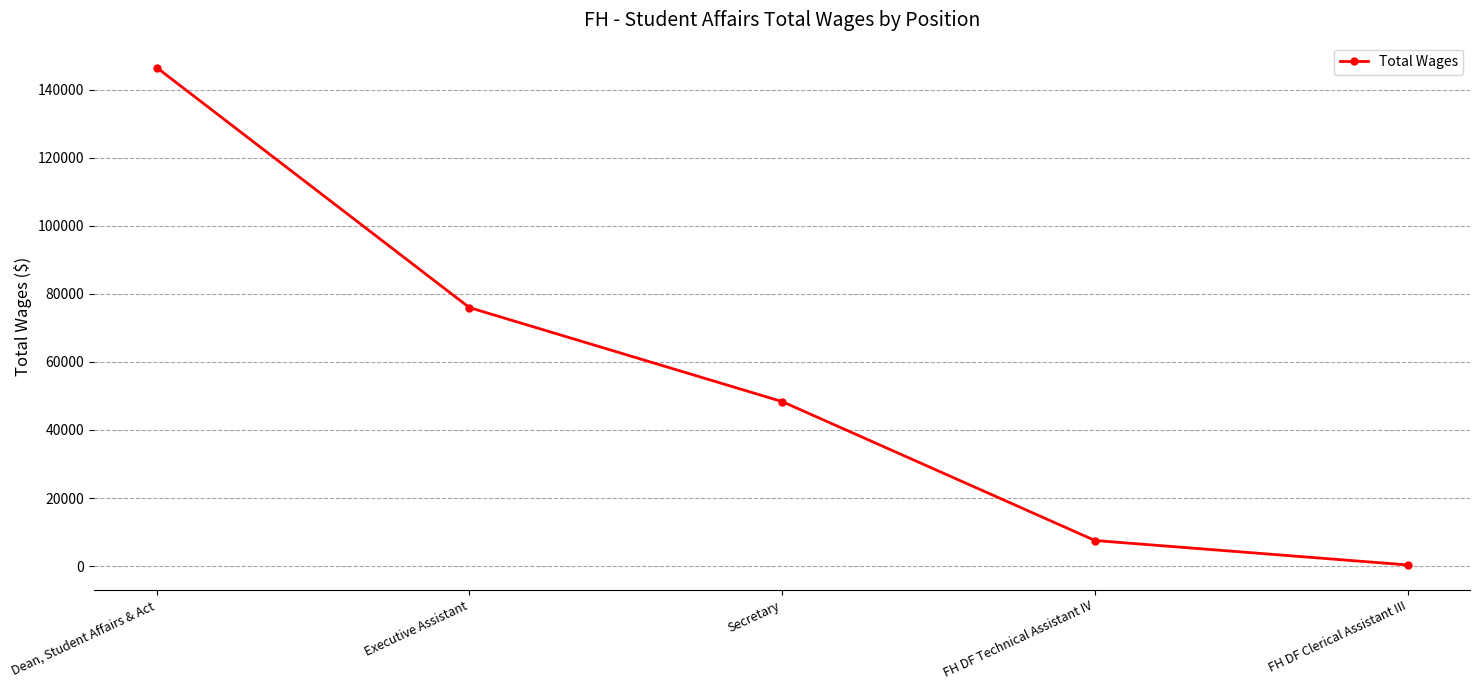

The value at Secretary is 72836. True or false?

False